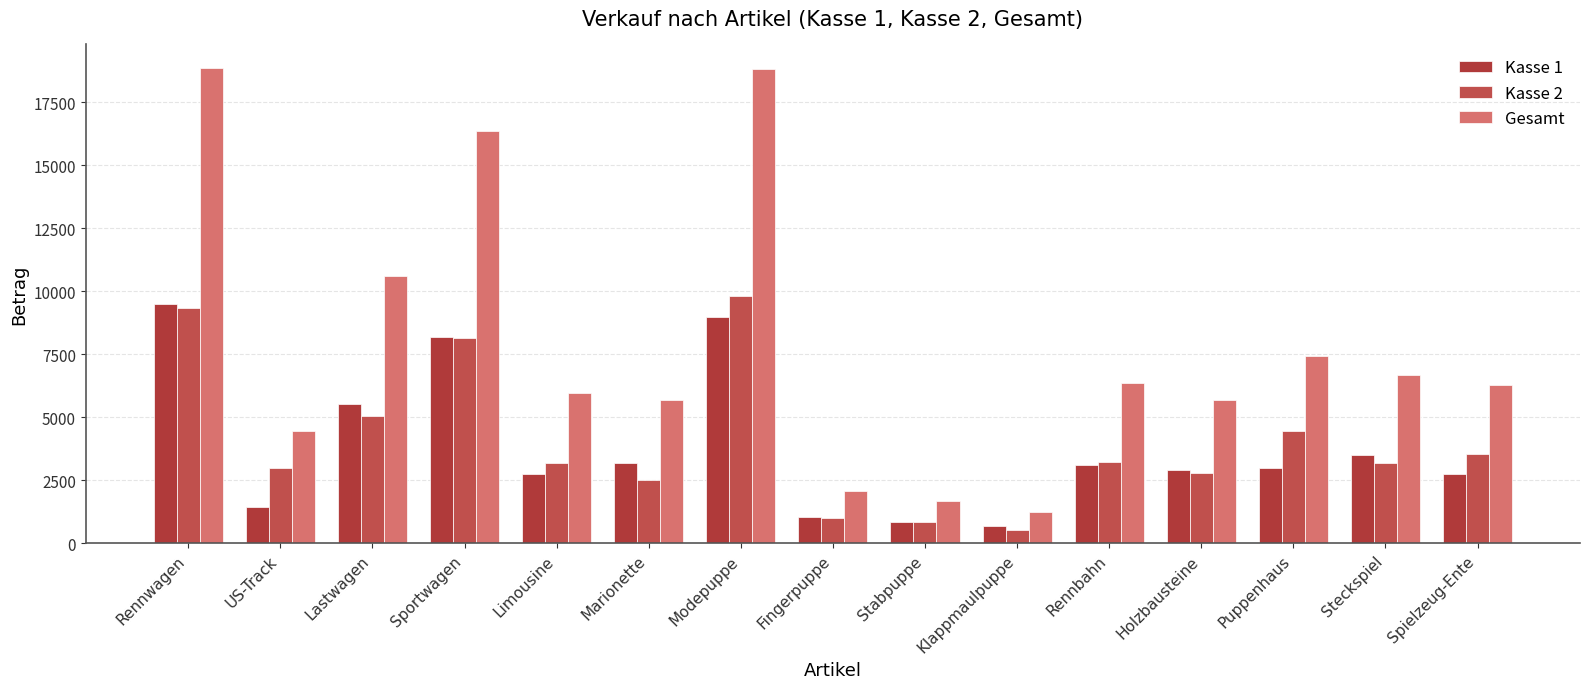

What are all the series names shown in the legend?

Kasse 1, Kasse 2, Gesamt